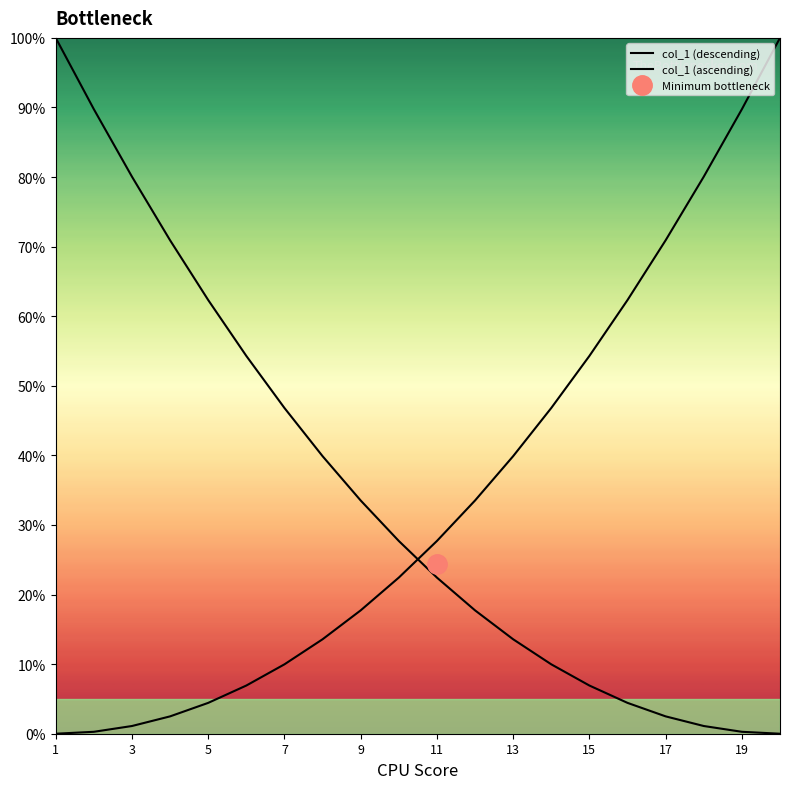

Which series has the largest range (max minus min)?

col_1 (descending)